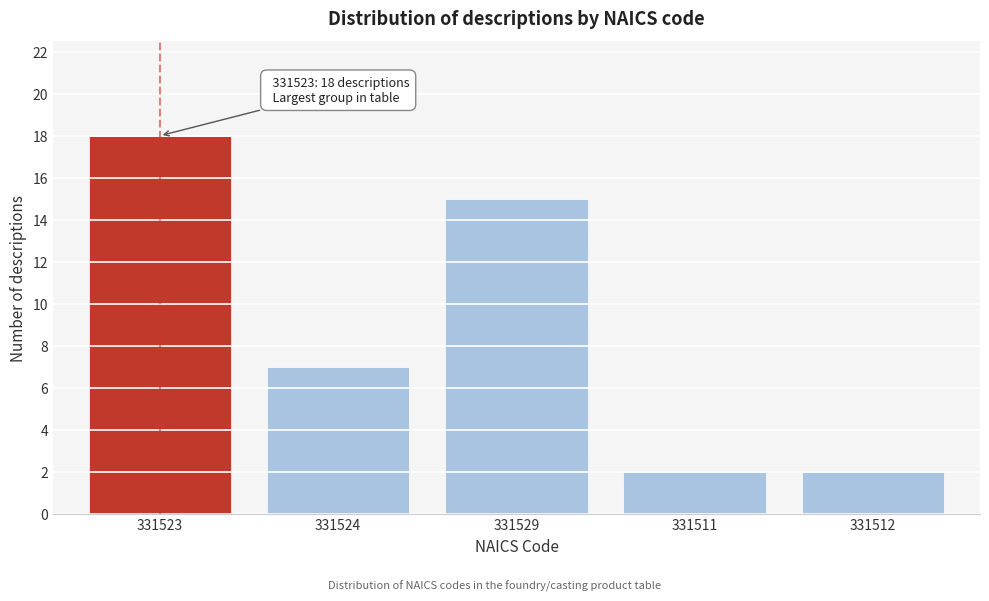

Reading right to left, extract all data points from this chart.

331512=2	331511=2	331529=15	331524=7	331523=18